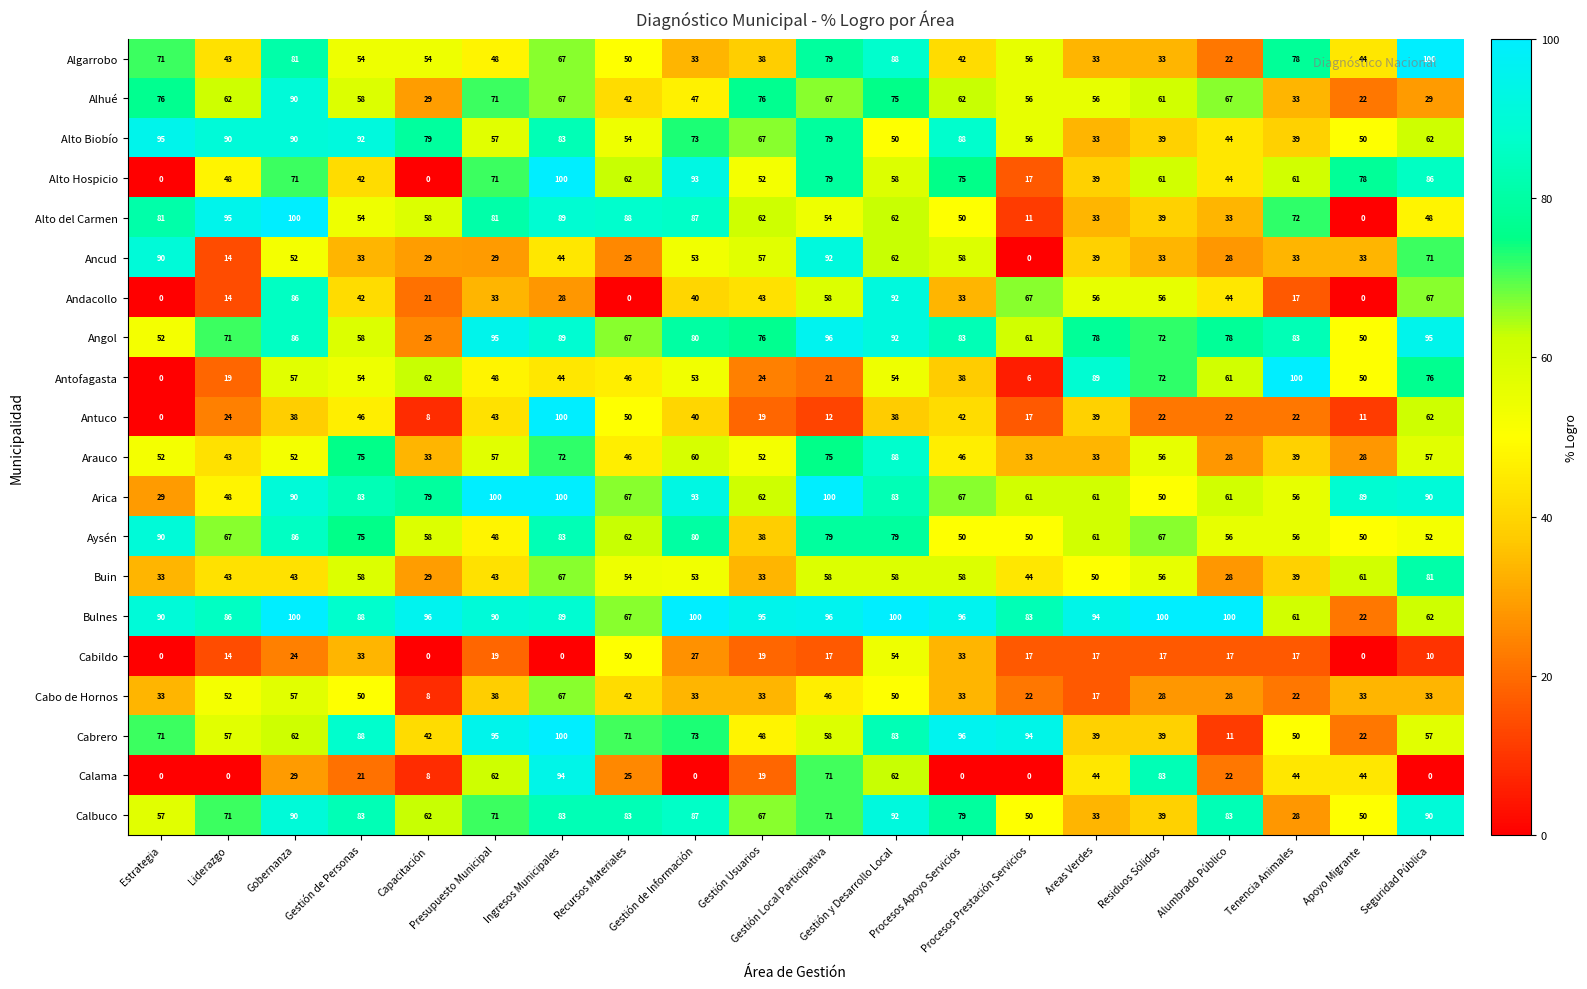

How many data points does each series have?

20